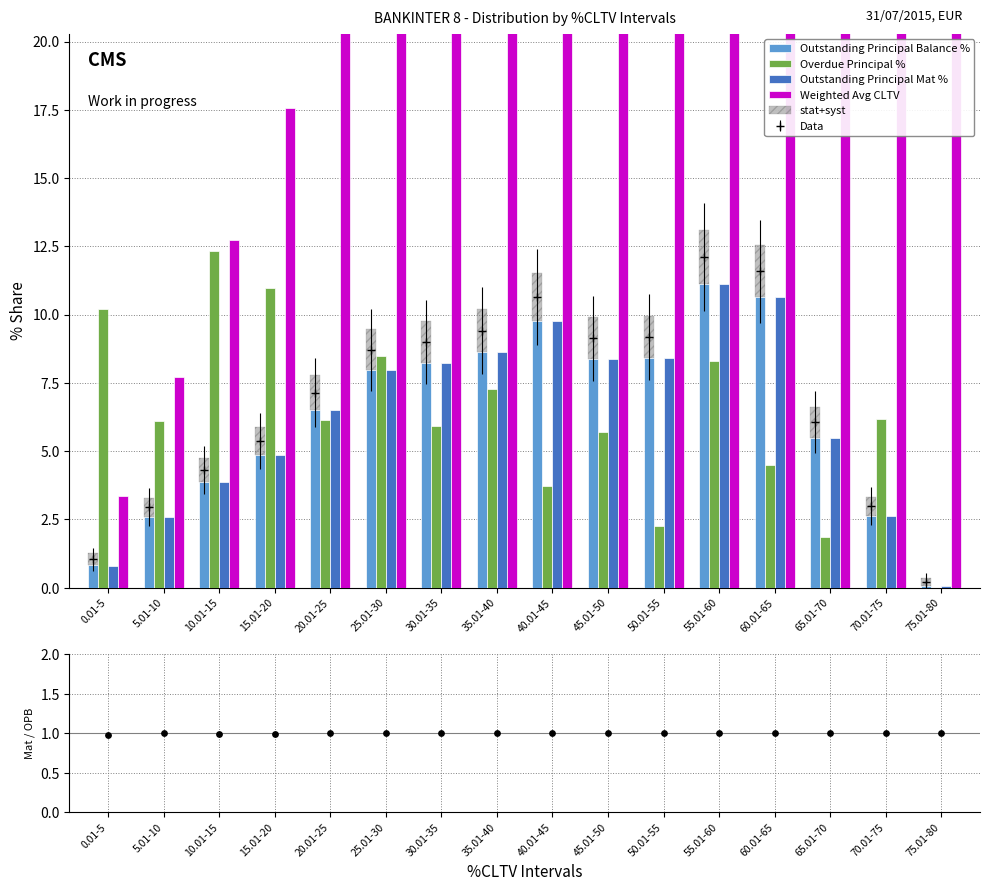

At which category is the sum across all series the highest?

55.01-60